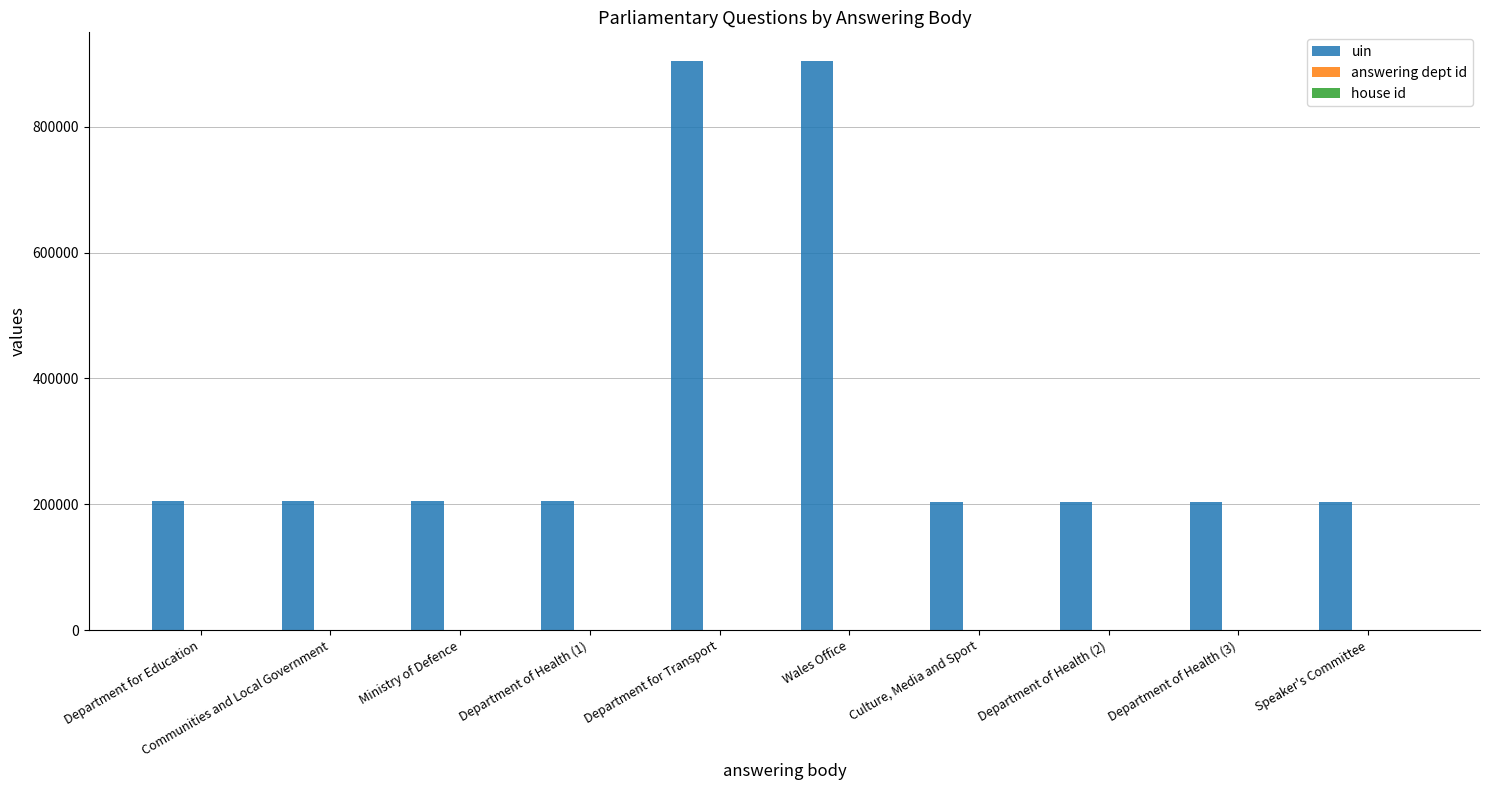

What is the highest value of the uin series?

904748